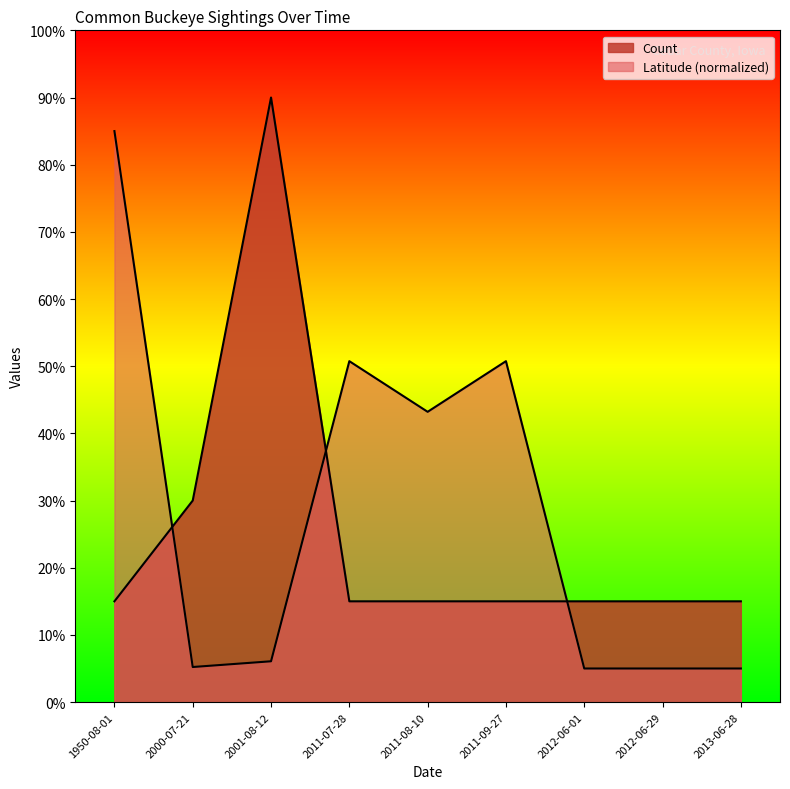

What is the sum of all values?

225